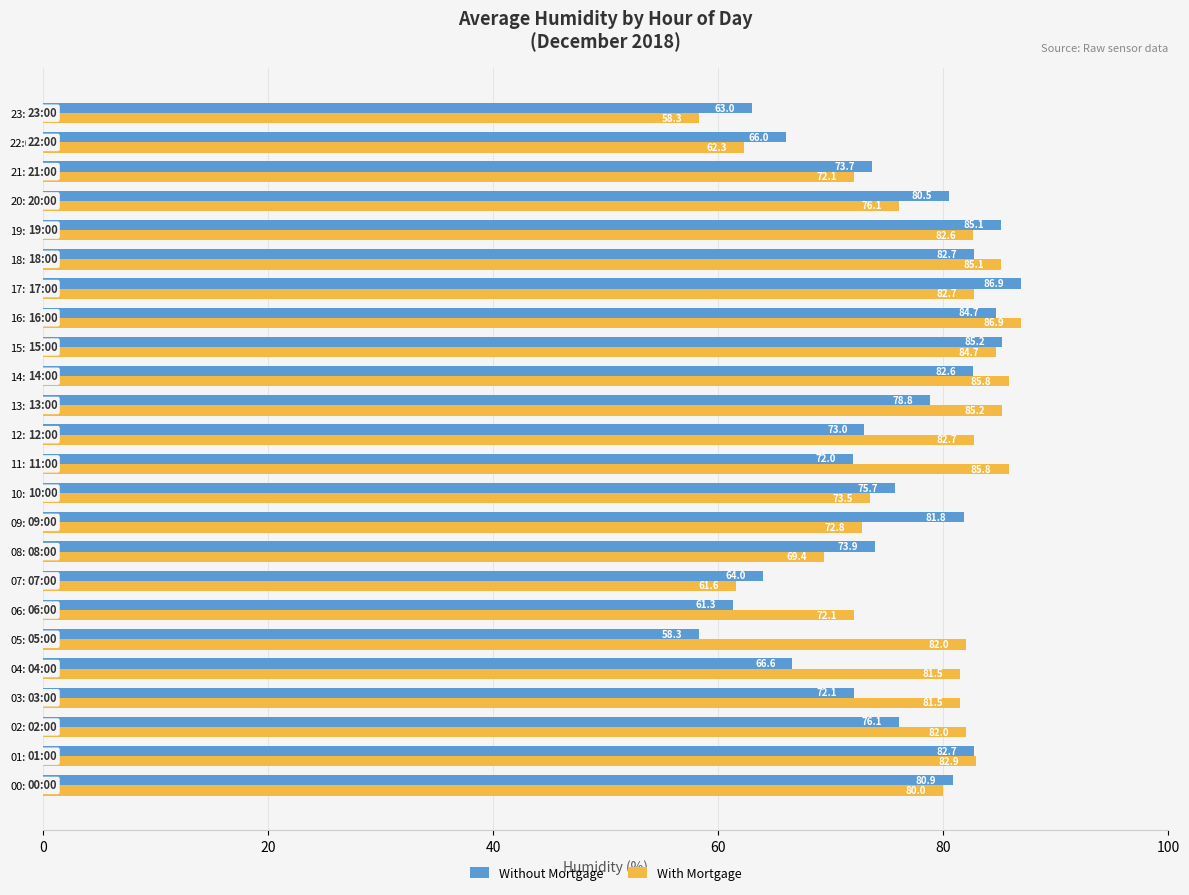

What is the difference between the maximum and minimum values in the Without Mortgage series?

28.6